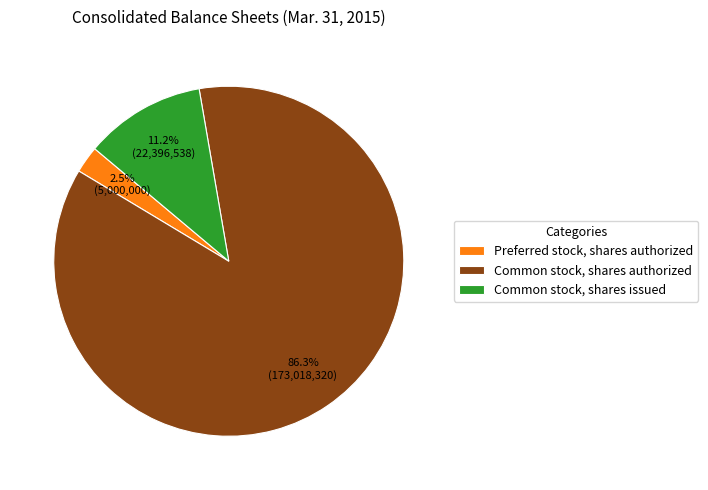

Which has a higher value, Preferred stock, shares authorized or Common stock, shares authorized?

Common stock, shares authorized